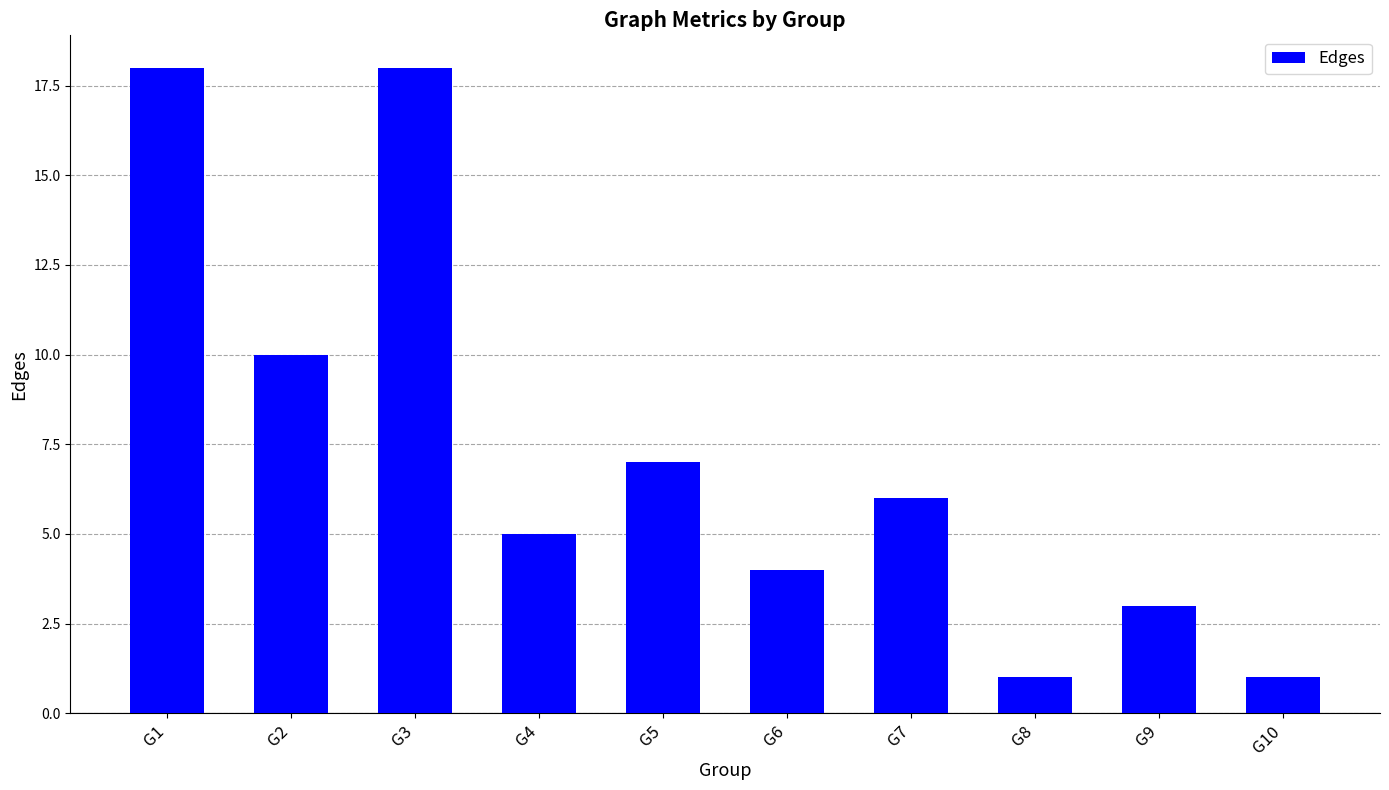

True or false: the data shows 6 at G7.

True